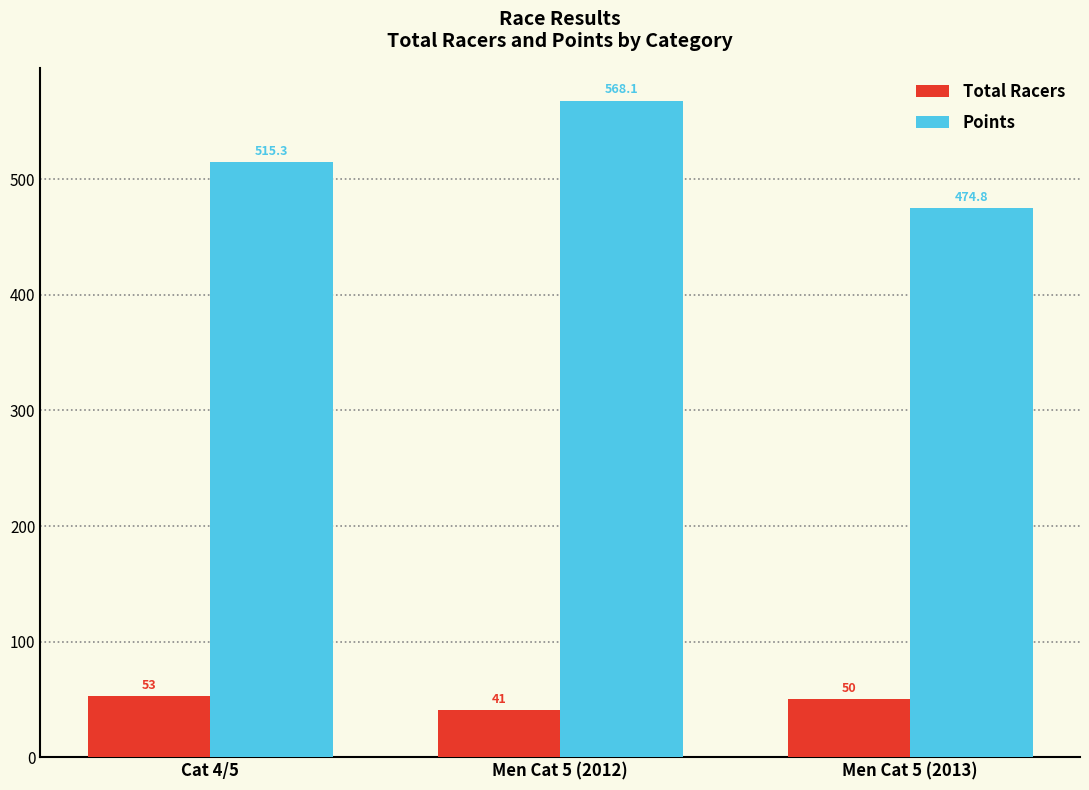

True or false: Total Racers has a value of 50.0 at Men Cat 5 (2013).

True